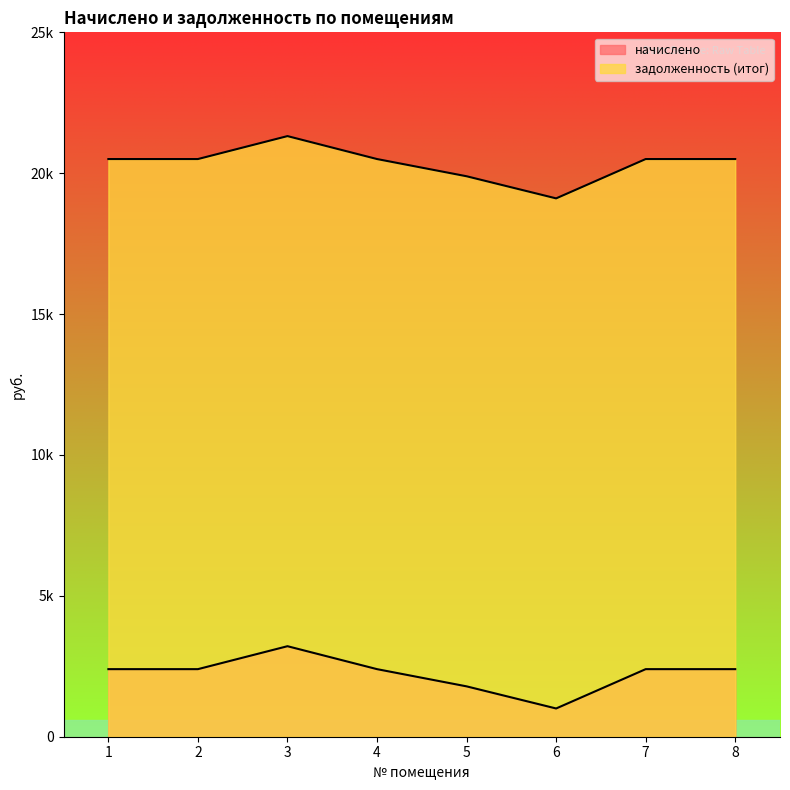

What are all the series names shown in the legend?

начислено, задолженность (итог)